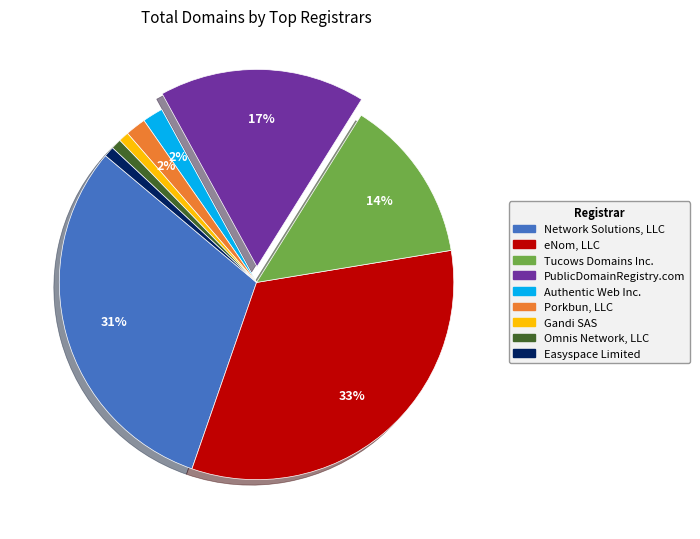

Is there any slice that represents more than half of the pie?

No